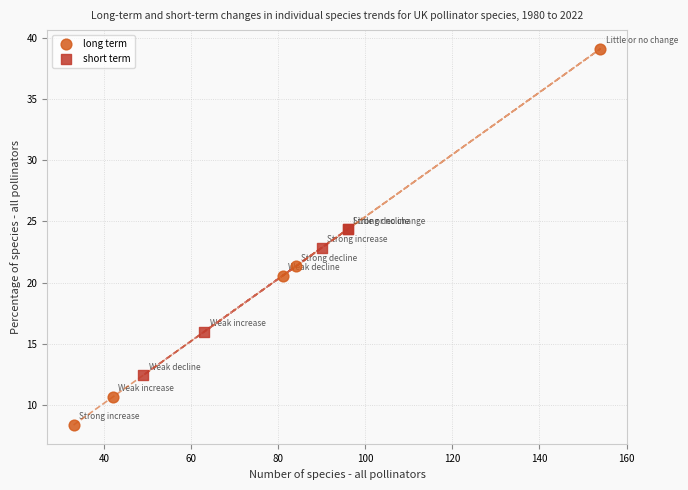

Which series reaches the maximum Y coordinate?

long term